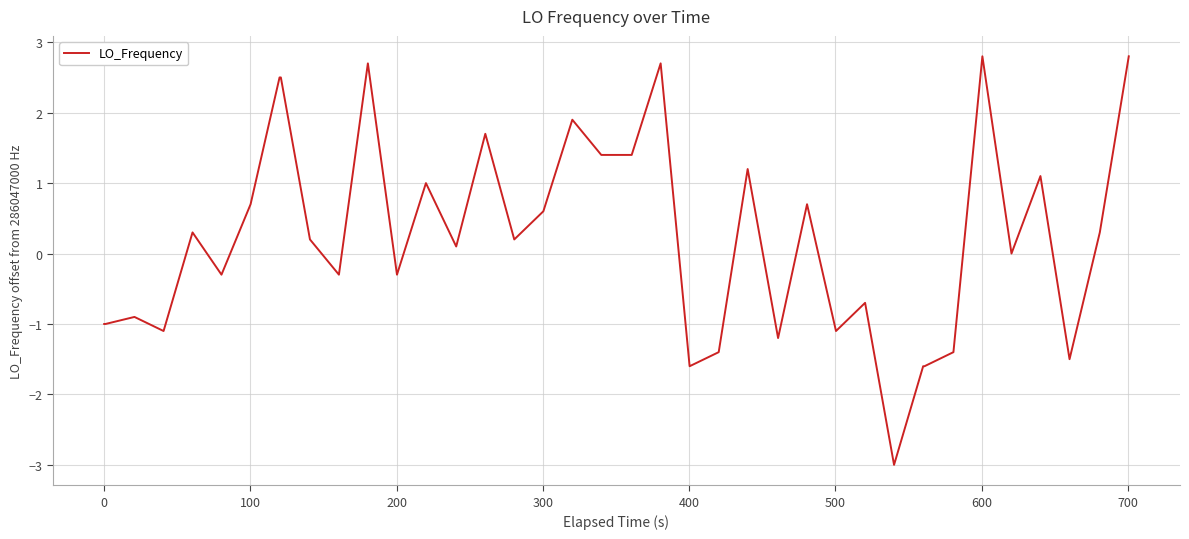

What is the maximum value shown in the chart?

2.8